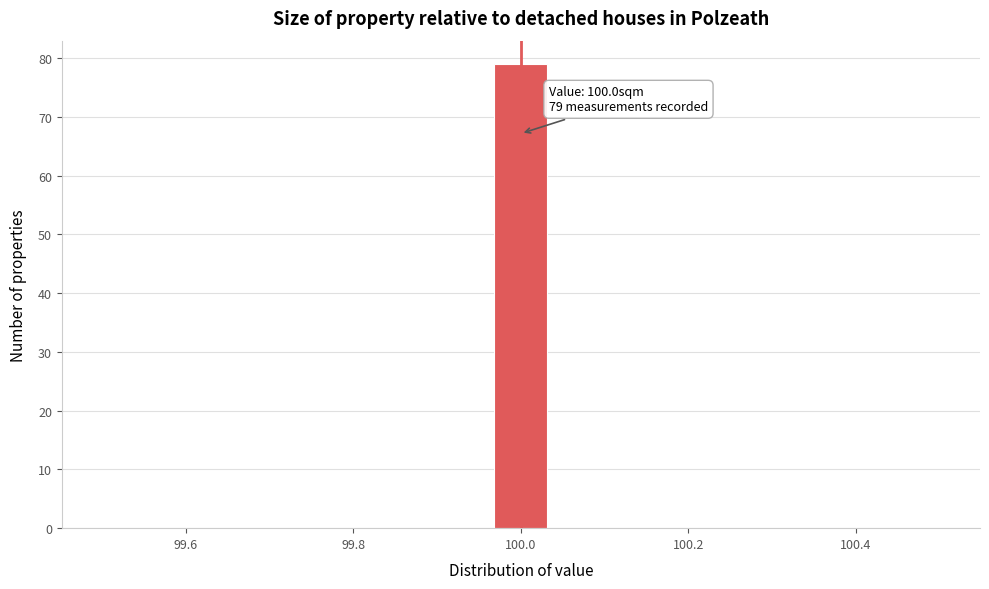

Read against the x-axis, roughly where is the centre of the tallest bar?

100.00